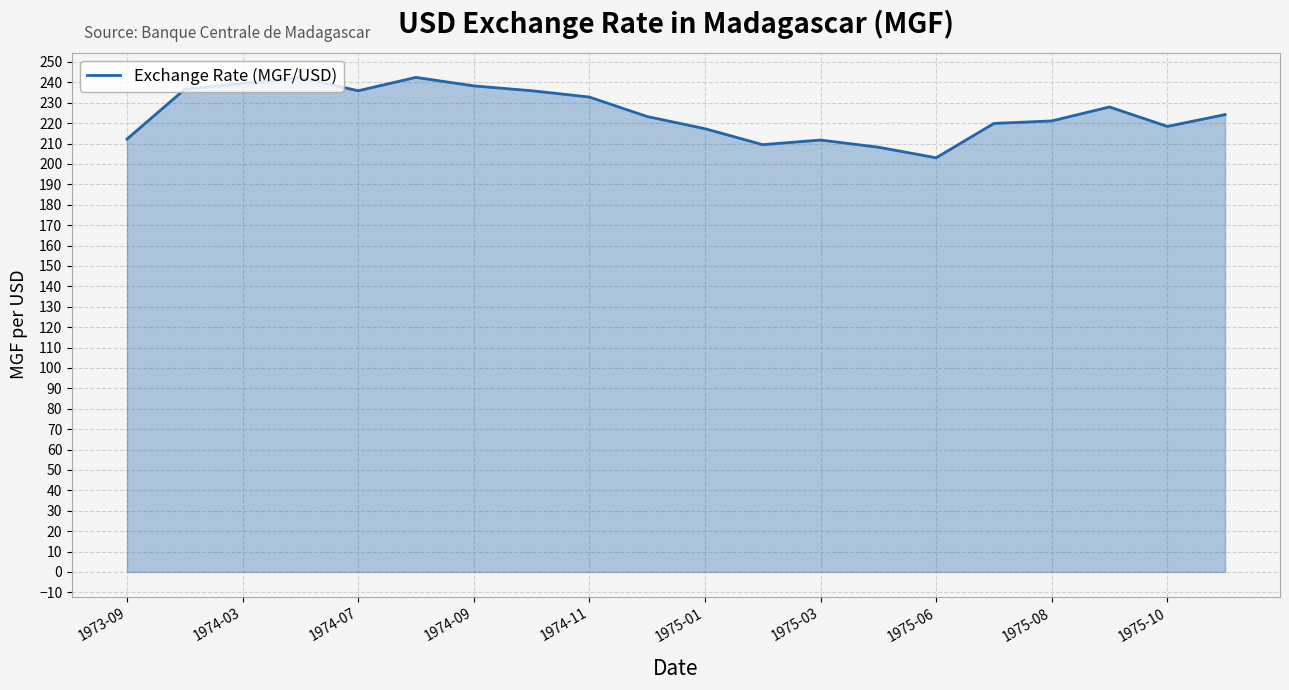

What is the maximum value shown in the chart?

242.4